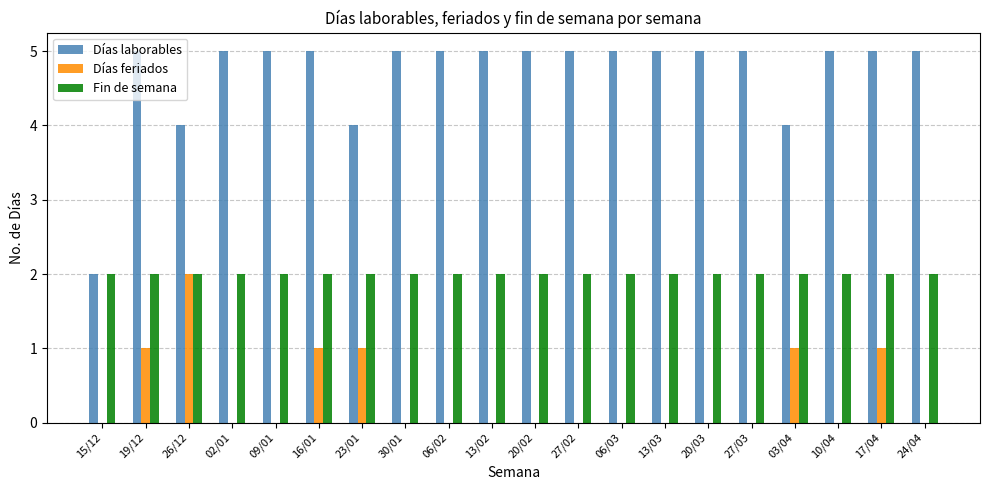

Is the value of Días laborables at 30/01 greater than the value of Días feriados at 17/04?

Yes